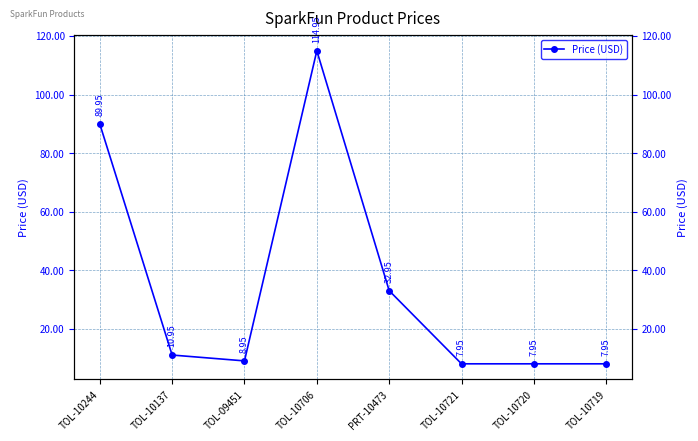

Which label corresponds to the smallest value in the chart?

TOL-10721